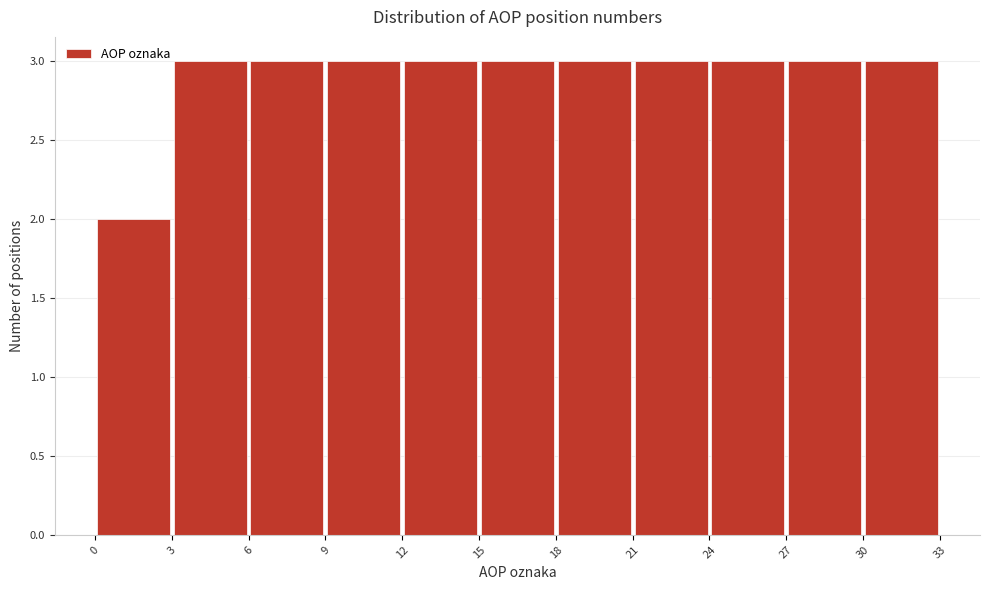

How tall is the bar that spans 24 to 27 on the x-axis? The values are not printed on the chart, so give them approximately, as read against the axis.

3